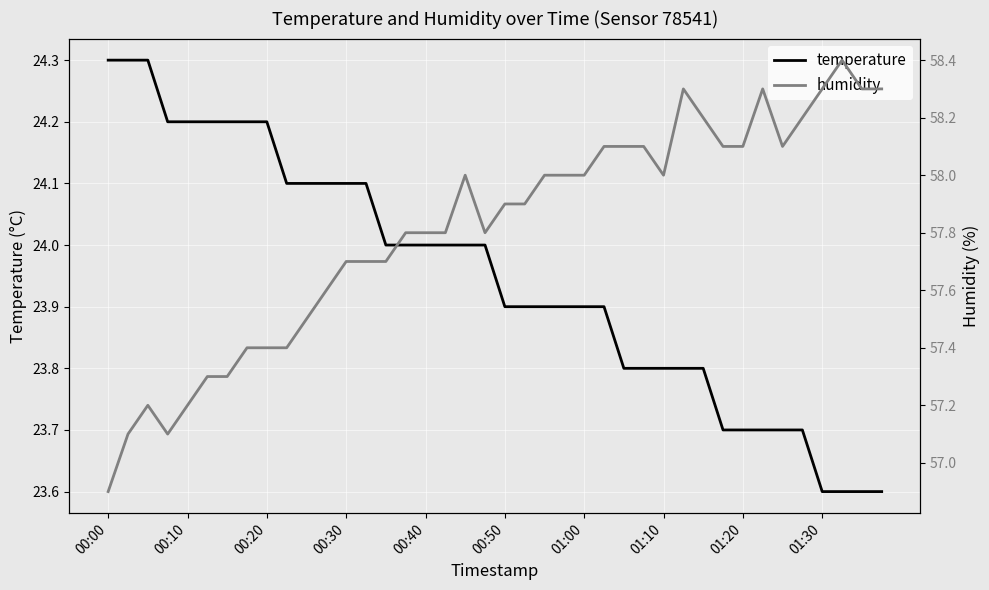

What is the sum of the temperature values at 11 and 31?

47.8